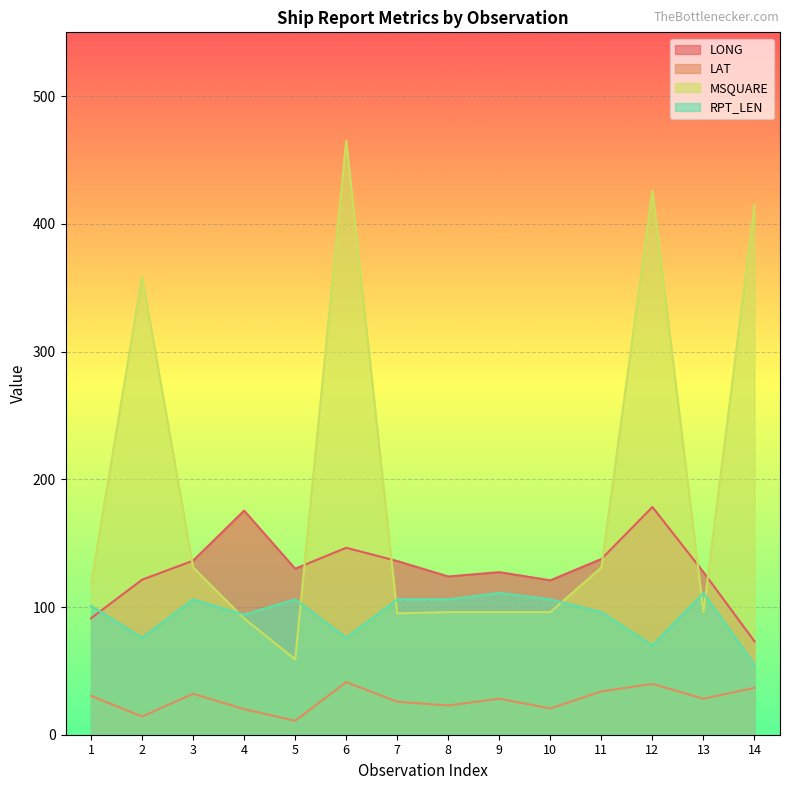

What is the average value of the LAT series?

27.5